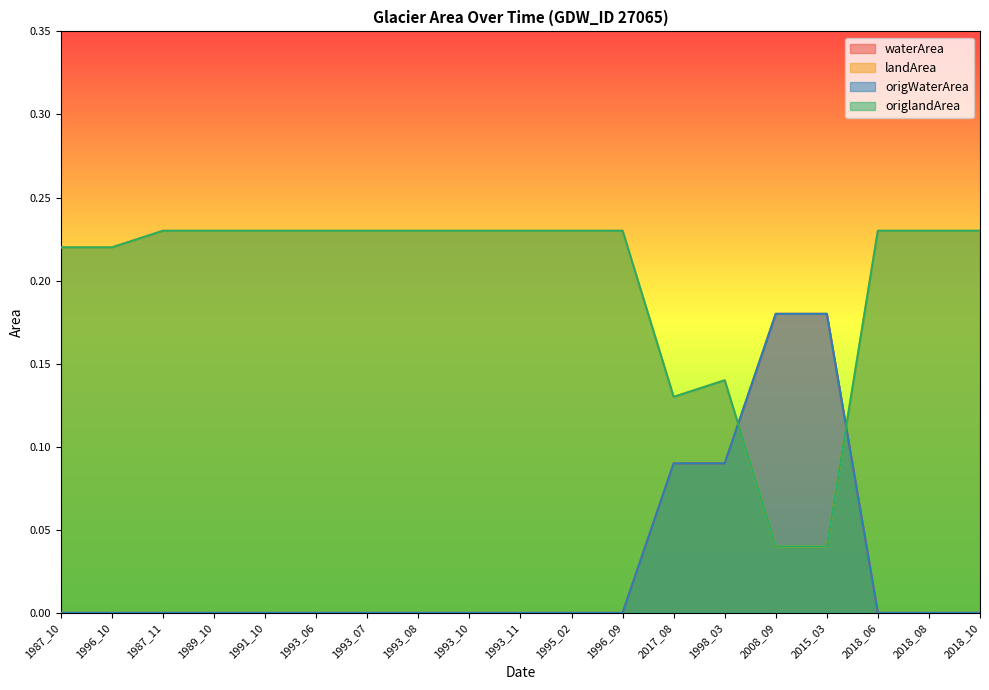

True or false: origWaterArea and waterArea cross at least once.

False